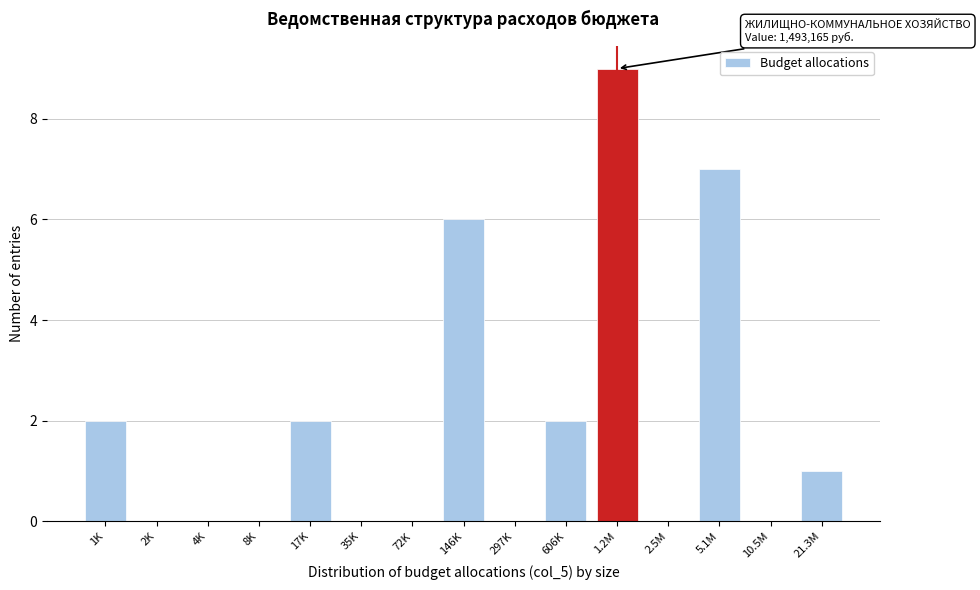

What is the change in value from 146K to 21.3M?

-5